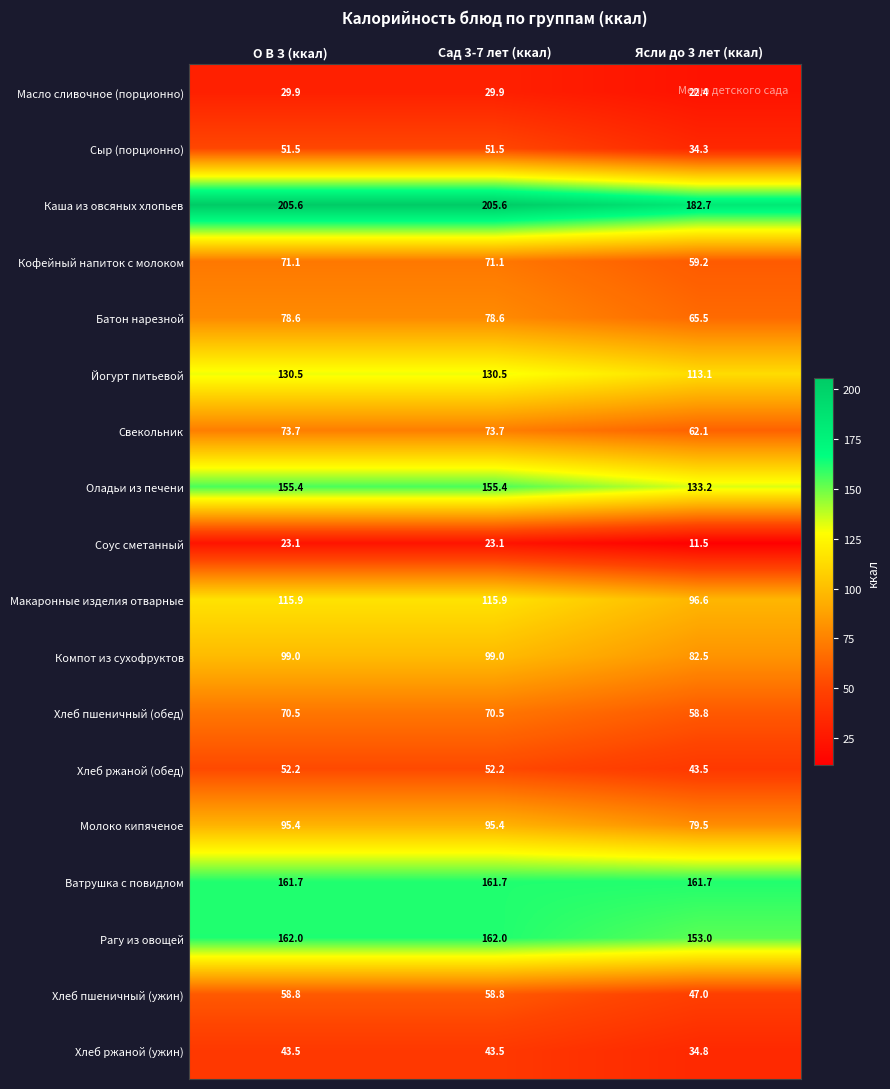

At how many categories does at least one series exceed 79?

3